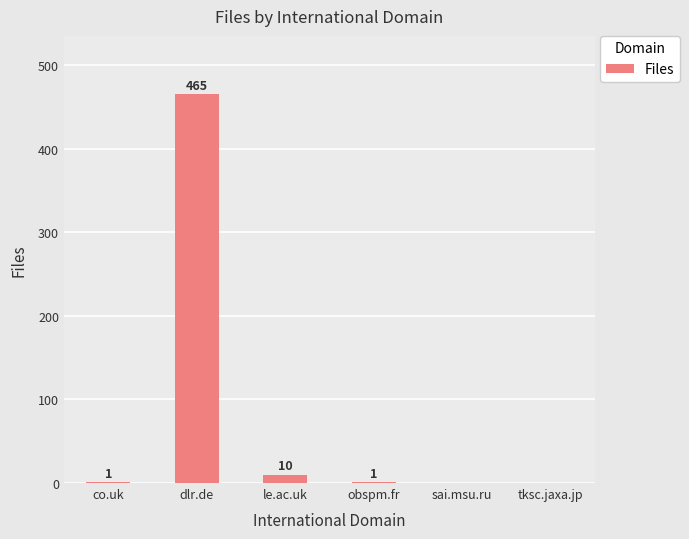

Are the bars horizontal?

No